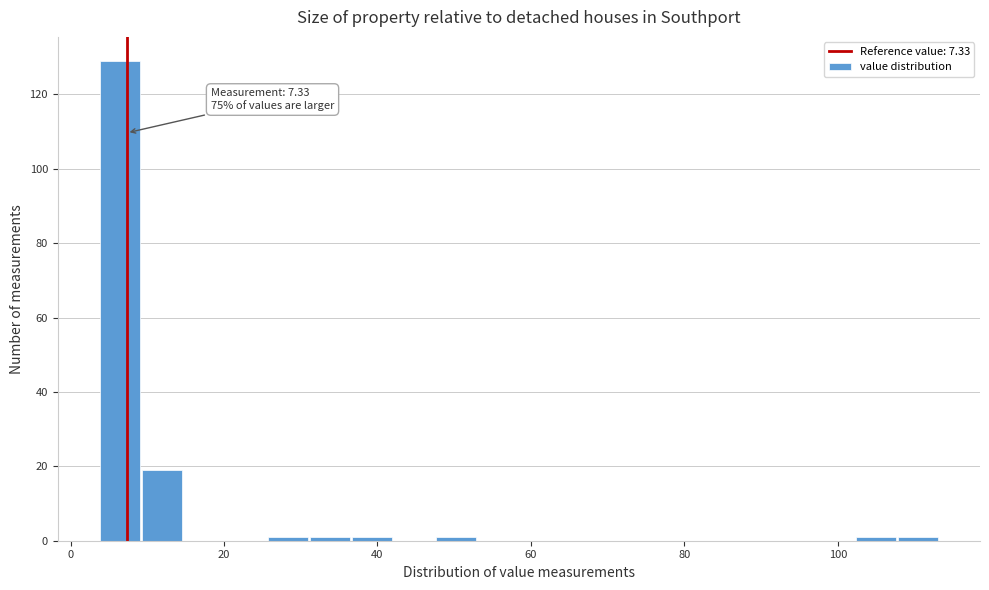

Around what value on the x-axis is the tallest bar? Give the approximate position of its centre, as read against the axis.

6